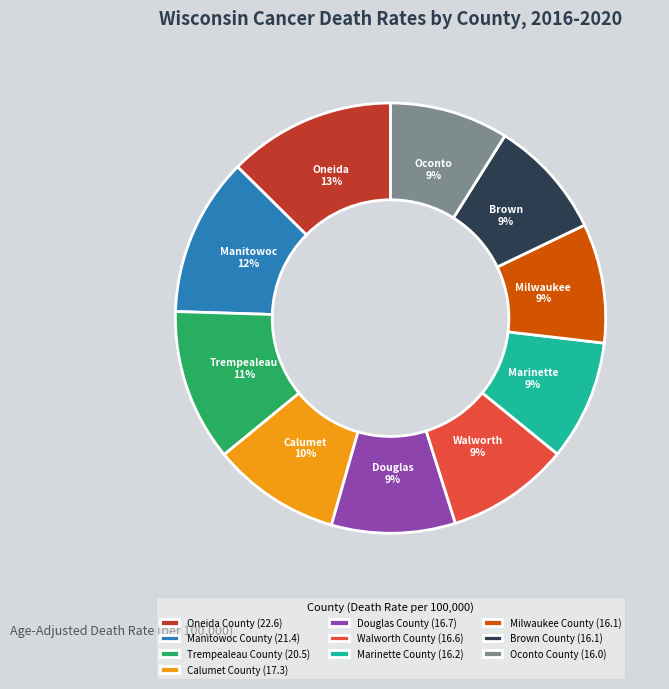

To the nearest percent, what is the combined percentage of Milwaukee County and Brown County?

18%